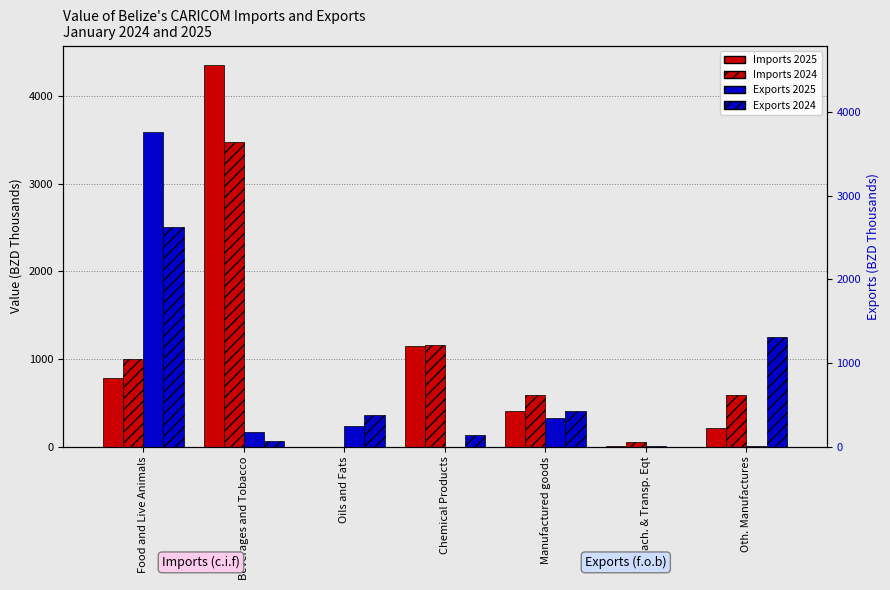

Reading right to left, what are all the values shown in this chart?

Imports 2025: Oth. Manufactures=211.6	Mach. & Transp. Eqt=9.1	Manufactured goods=409.6	Chemical Products=1146.9	Oils and Fats=0.0	Beverages and Tobacco=4360.2	Food and Live Animals=786.5
Imports 2024: Oth. Manufactures=586.6	Mach. & Transp. Eqt=54.5	Manufactured goods=592.2	Chemical Products=1159.6	Oils and Fats=0.0	Beverages and Tobacco=3479.5	Food and Live Animals=1000.1
Exports 2025: Oth. Manufactures=8.4	Mach. & Transp. Eqt=9.2	Manufactured goods=326.4	Chemical Products=0.0	Oils and Fats=236.7	Beverages and Tobacco=171.9	Food and Live Animals=3594.6
Exports 2024: Oth. Manufactures=1250.4	Mach. & Transp. Eqt=0.0	Manufactured goods=411.1	Chemical Products=138.4	Oils and Fats=366.2	Beverages and Tobacco=60.6	Food and Live Animals=2504.7